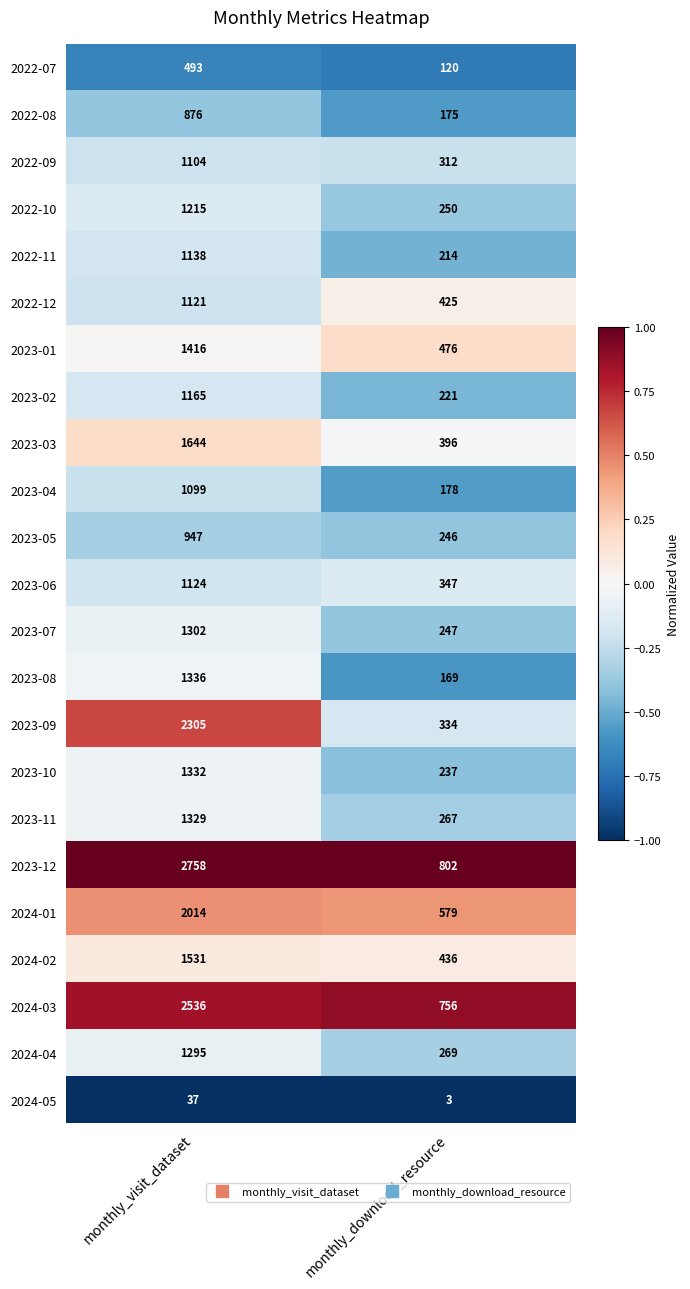

What is the difference between the 2022-11 values at monthly_visit_dataset and monthly_download_resource?

924